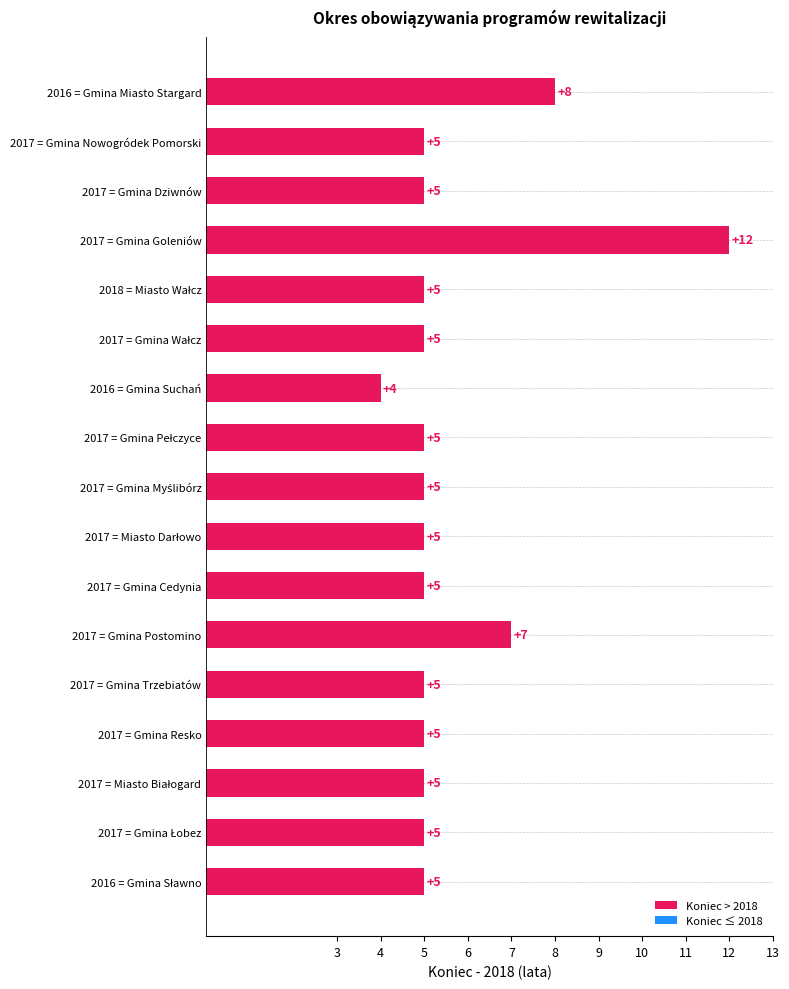

The Koniec > 2018 series shows 5.0 at 2017 = Gmina Dziwnów. True or false?

True